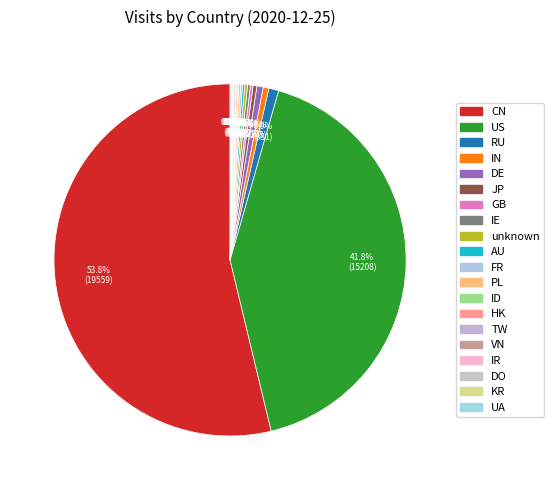

Does UA account for over 50% of the chart?

No